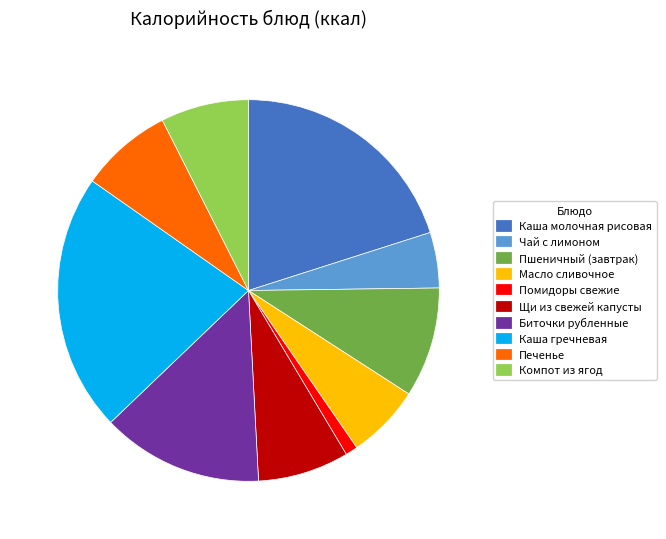

Is it true that Щи из свежей капусты is 8% of the pie?

True